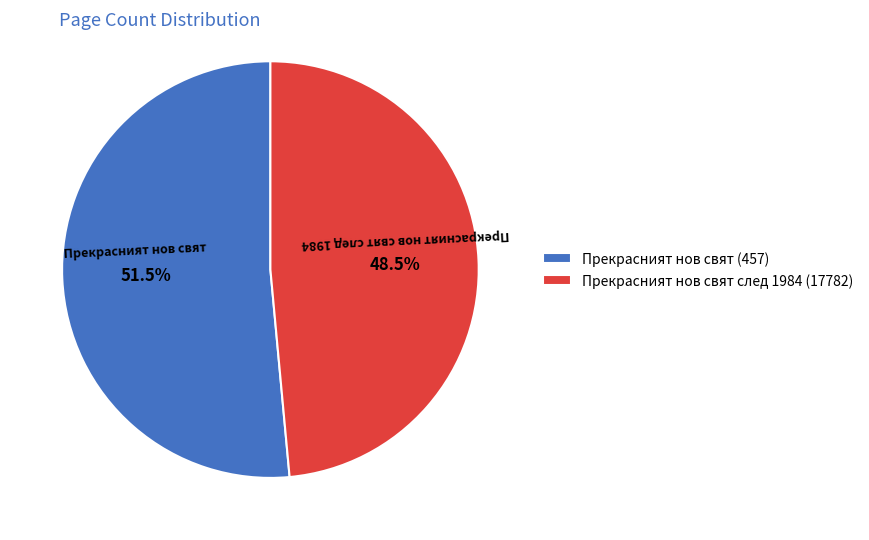

Rank the categories by value from highest to lowest.

Прекрасният нов свят (457), Прекрасният нов свят след 1984 (17782)